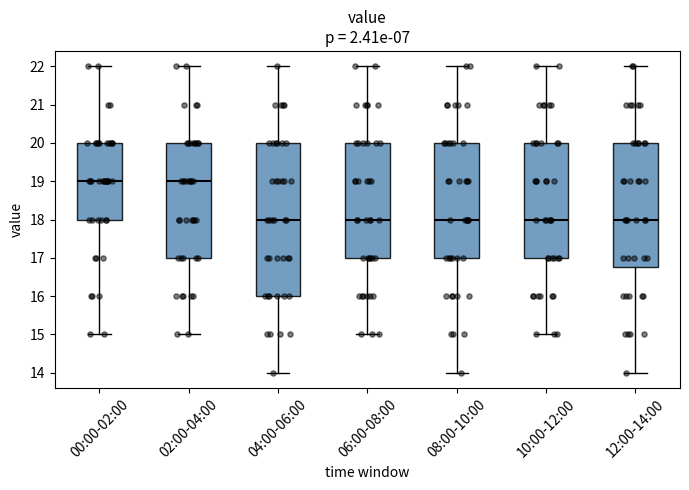

Reading left to right, read every box against the y-axis: the position of its median line, the range the box covers, and the ends of its whiskers. The values are not printed on the chart, so give them approximately, as read against the axis.

00:00-02:00: median 19.0, box 18.0 to 20.0, whiskers 15.0 to 22.0
02:00-04:00: median 19.0, box 17.0 to 20.0, whiskers 15.0 to 22.0
04:00-06:00: median 18.0, box 16.0 to 20.0, whiskers 14.0 to 22.0
06:00-08:00: median 18.0, box 17.0 to 20.0, whiskers 15.0 to 22.0
08:00-10:00: median 18.0, box 17.0 to 20.0, whiskers 14.0 to 22.0
10:00-12:00: median 18.0, box 17.0 to 20.0, whiskers 15.0 to 22.0
12:00-14:00: median 18.0, box 16.8 to 20.0, whiskers 14.0 to 22.0